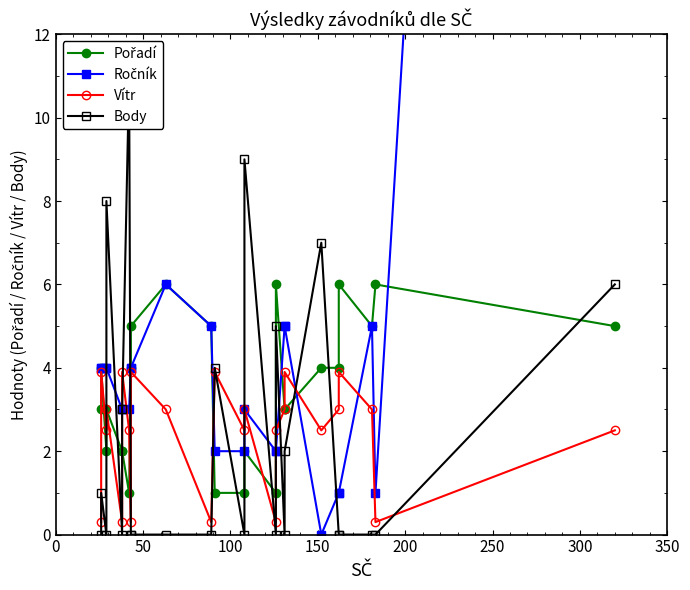

What is the spread (max minus min) of values at 100?

5.0